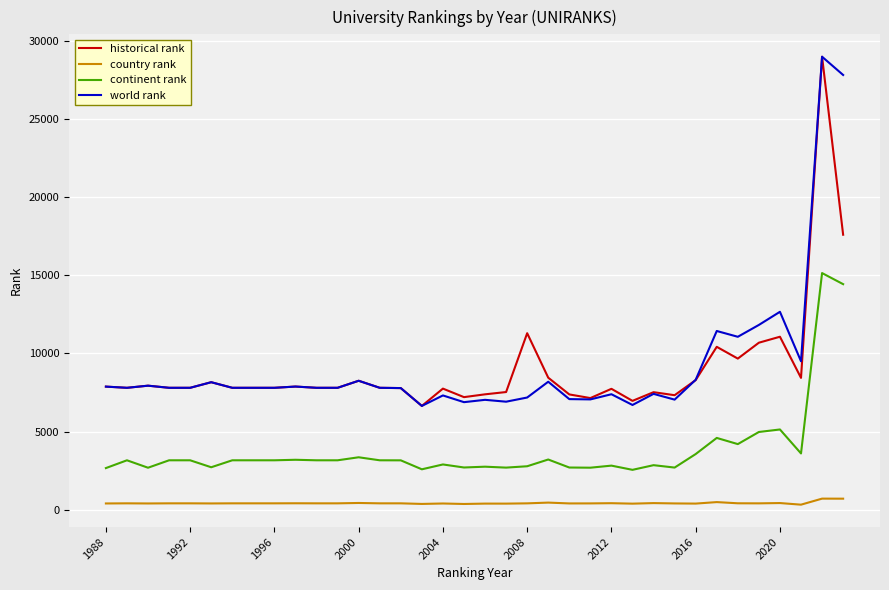

What is the maximum value shown in the chart?

28969.0